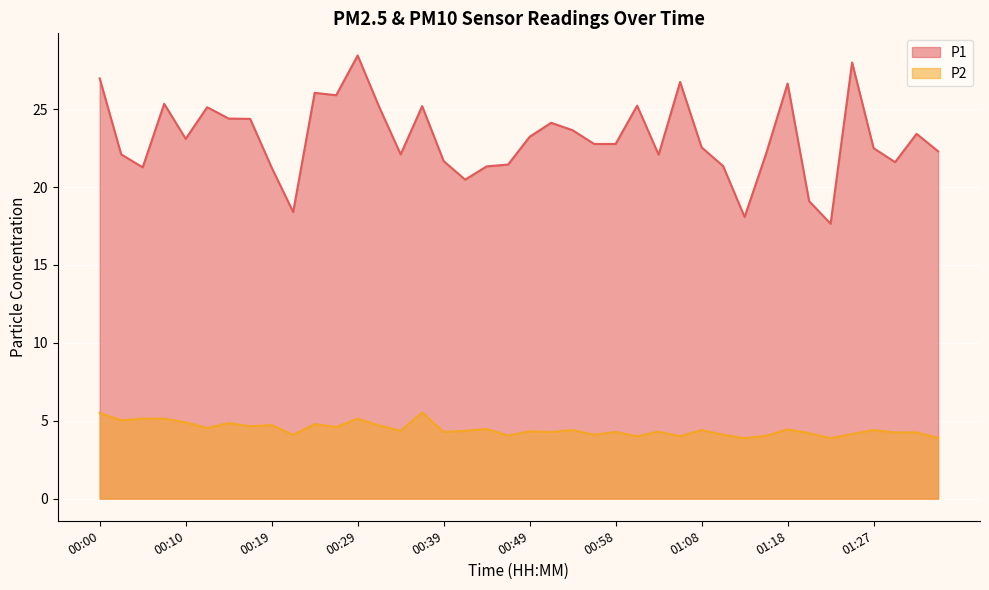

True or false: P2 and P1 intersect in this chart.

False